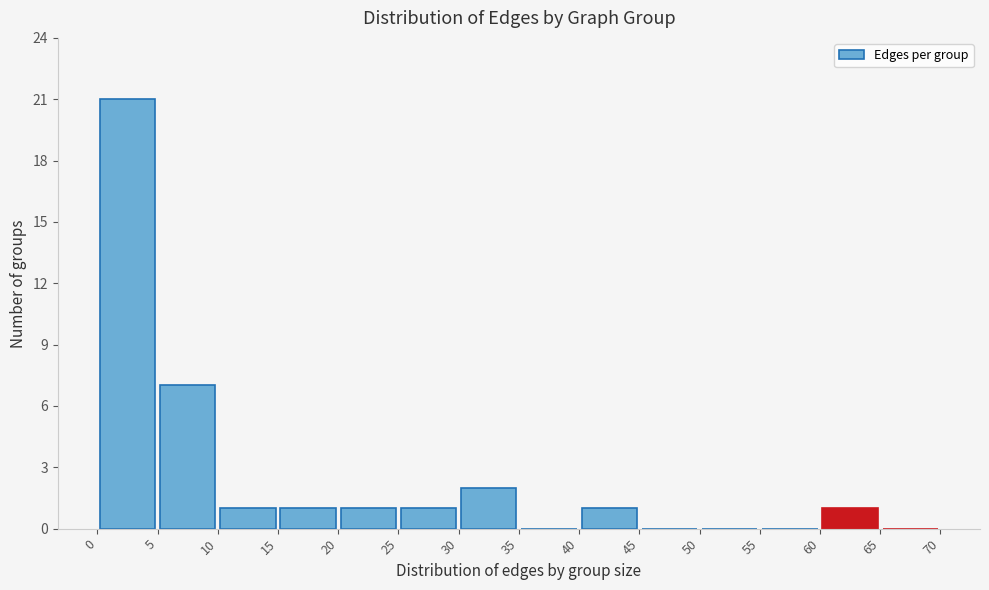

Reading left to right, list every bar in this chart as the range it spans on the x-axis followed by its height. The values are not printed on the chart, so give them approximately, as read against the axis.

0 to 5: 21
5 to 10: 7
10 to 15: 1
15 to 20: 1
20 to 25: 1
25 to 30: 1
30 to 35: 2
35 to 40: 0
40 to 45: 1
45 to 50: 0
50 to 55: 0
55 to 60: 0
60 to 65: 1
65 to 70: 0